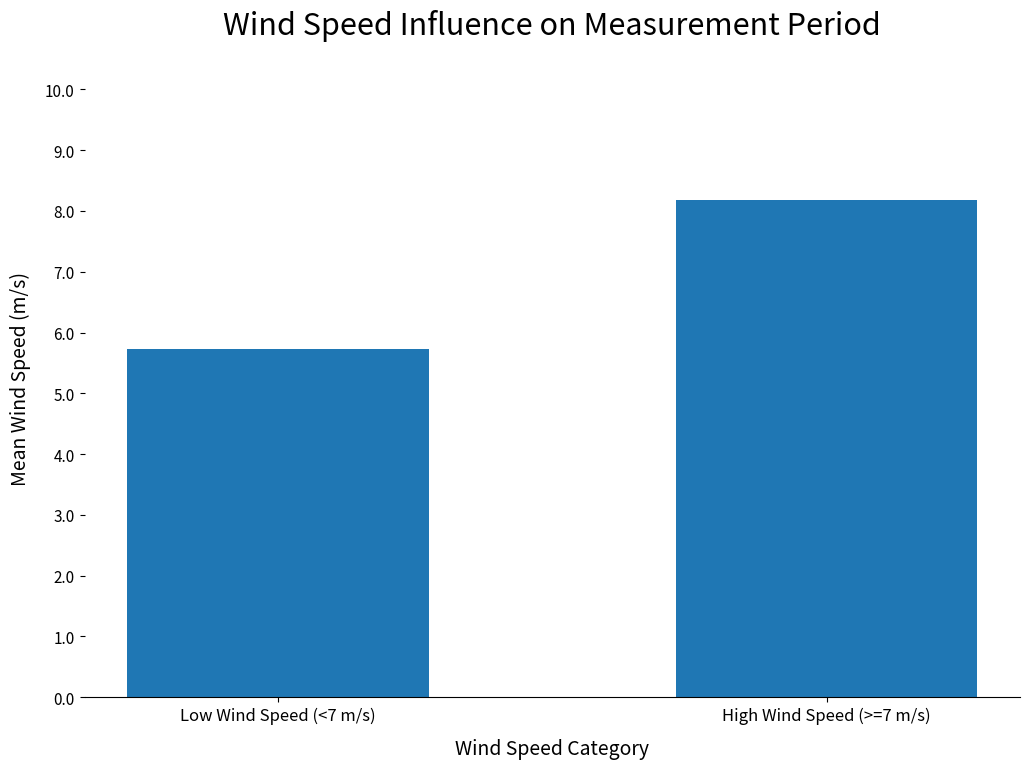

Reading left to right, list all the values displayed in this chart.

5.7	8.2